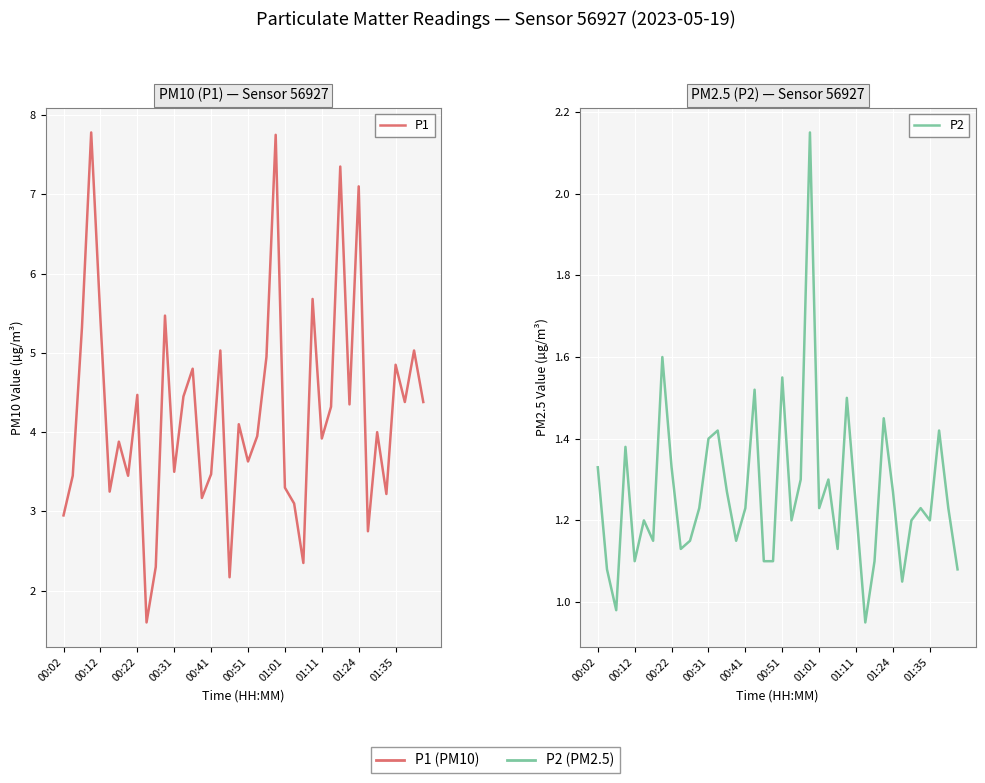

How many values in the P2 series exceed 1?

38